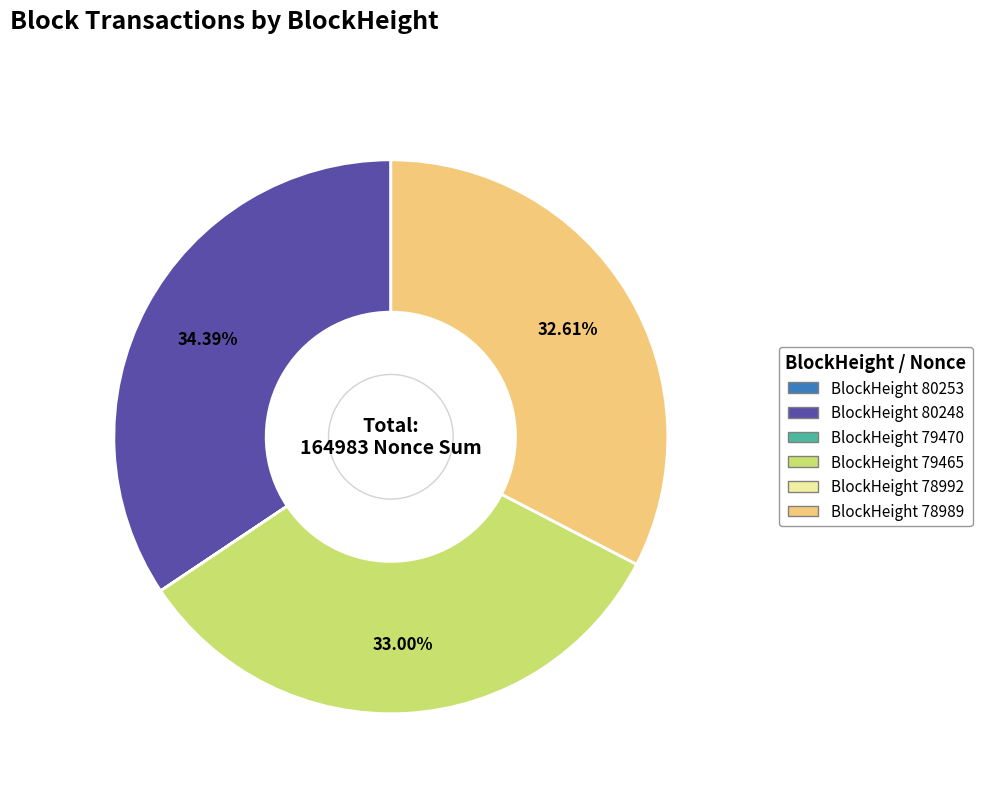

Does any single category account for the majority?

No